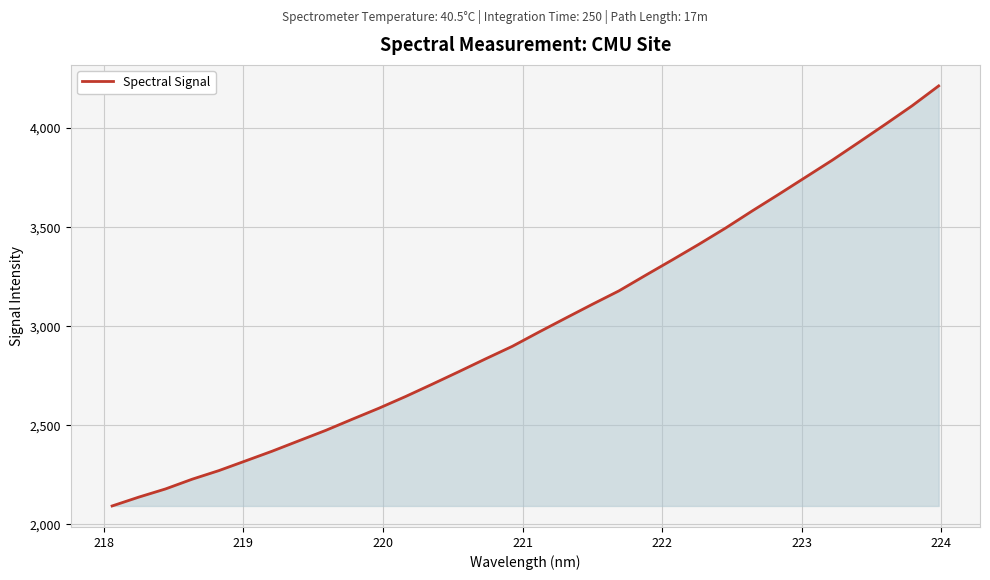

What is the difference between the maximum and minimum values?

2119.9